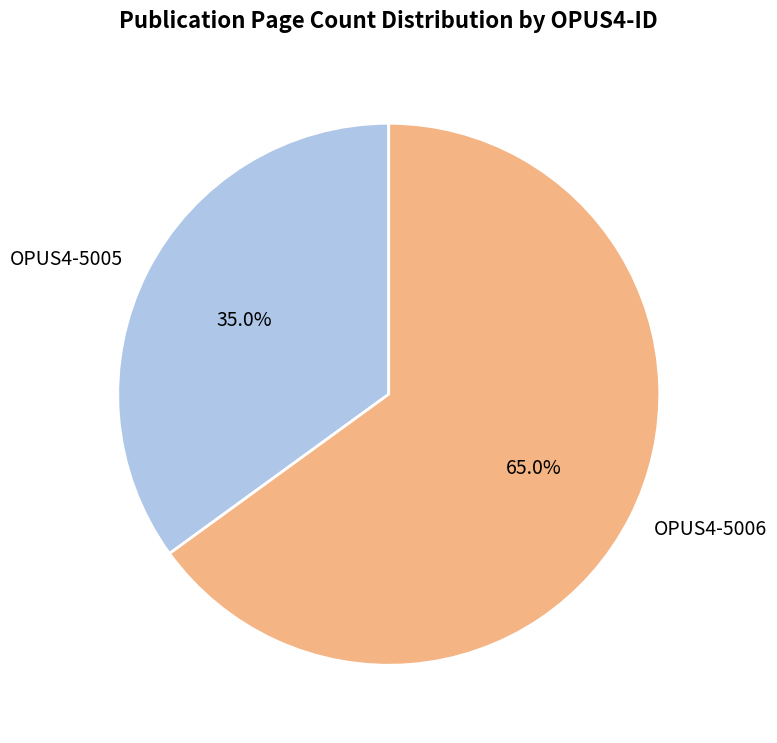

What percentage do OPUS4-5006 and OPUS4-5005 together represent?

100.0%